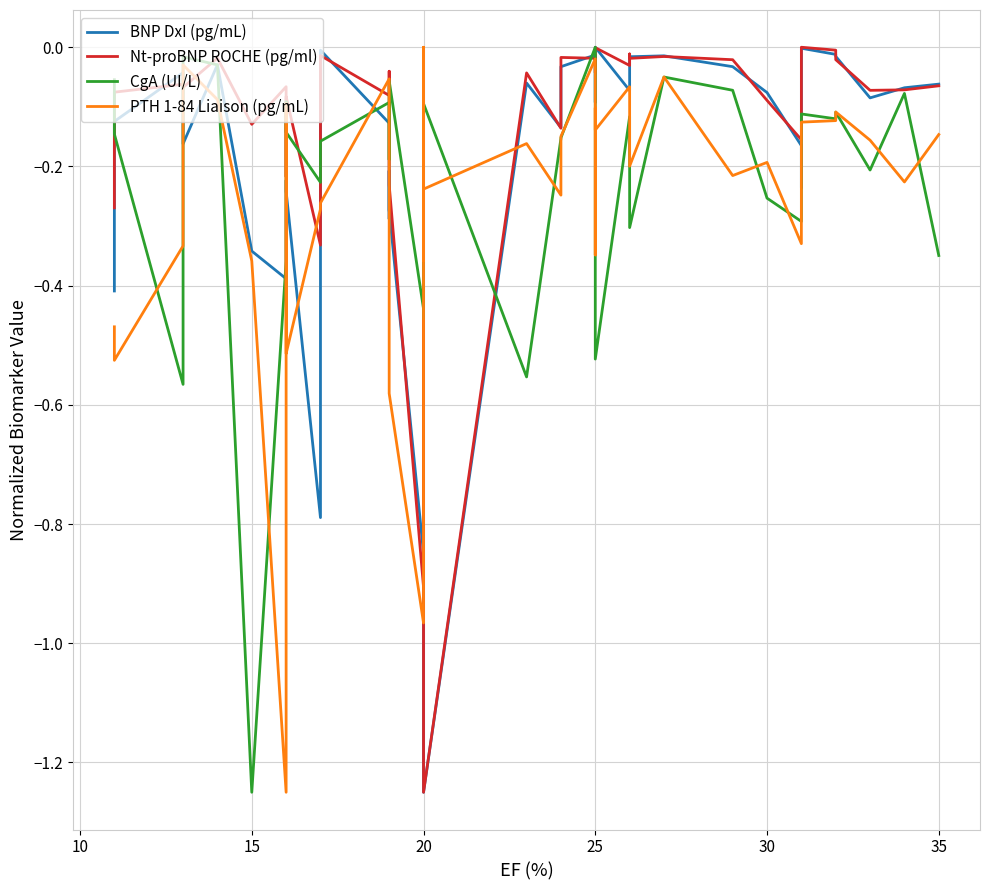

What is the label of the 22nd point from the right?

20